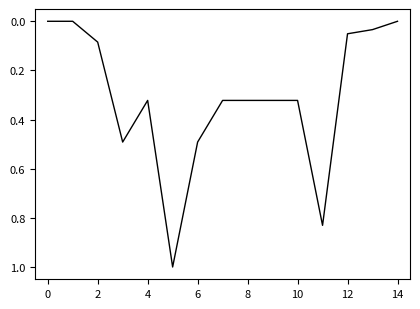

What is the greatest value displayed?

1.0